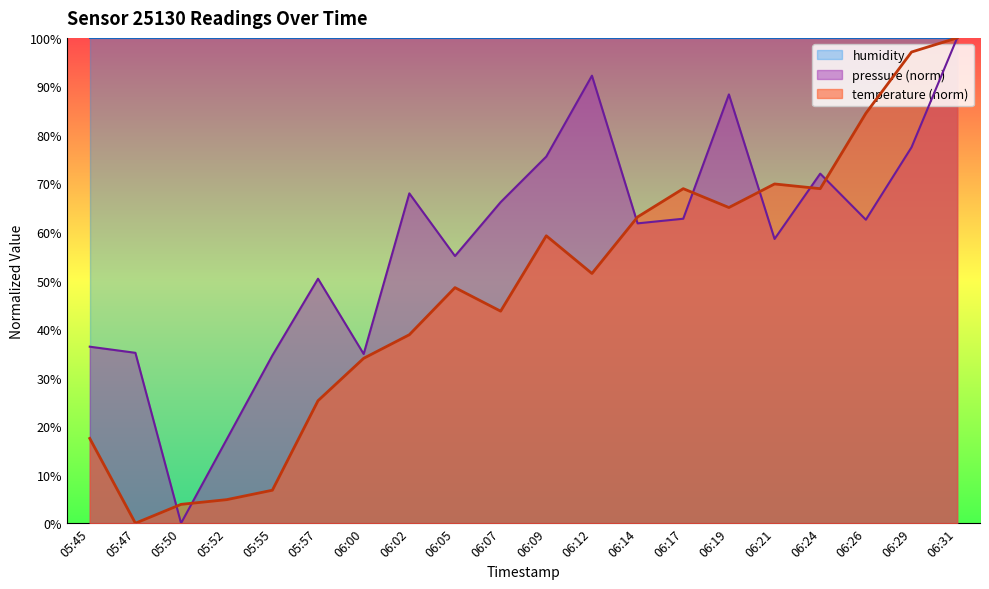

Where is the first local maximum for pressure?

05:57